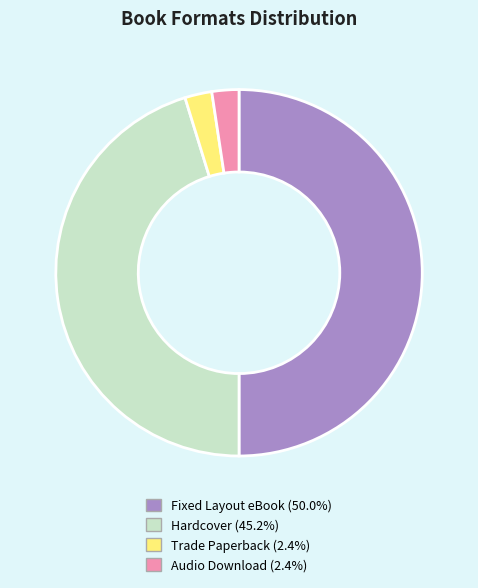

Count the number of slices in the pie.

4